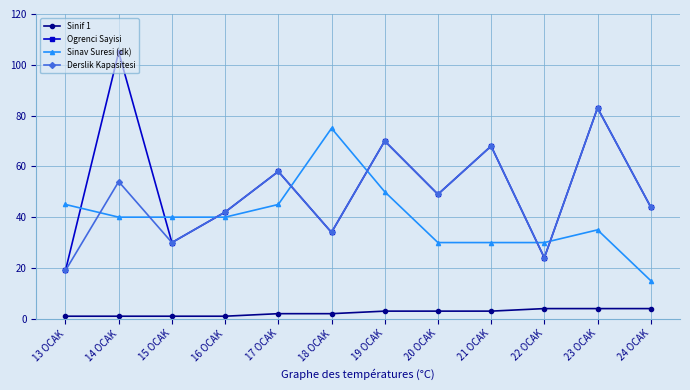

What are all the series names shown in the legend?

Sinif 1, Ogrenci Sayisi, Sinav Suresi (dk), Derslik Kapasitesi